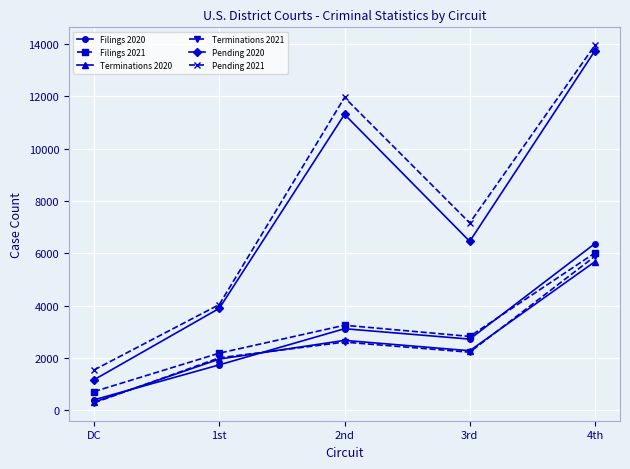

Reading left to right, what are all the values shown in this chart?

Filings 2020: DC=399	1st=1735	2nd=3117	3rd=2720	4th=6373
Filings 2021: DC=714	1st=2183	2nd=3250	3rd=2823	4th=6016
Terminations 2020: DC=311	1st=1956	2nd=2671	3rd=2275	4th=5682
Terminations 2021: DC=283	1st=2005	2nd=2605	3rd=2219	4th=5888
Pending 2020: DC=1166	1st=3896	2nd=11313	3rd=6458	4th=13748
Pending 2021: DC=1541	1st=4042	2nd=11960	3rd=7164	4th=13958